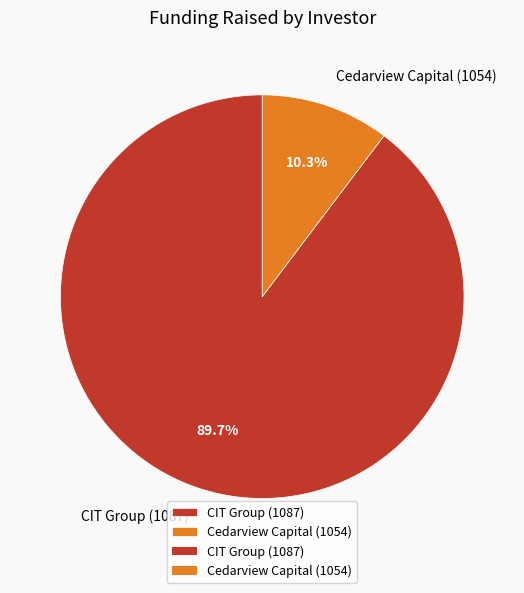

To the nearest percent, what portion does Cedarview Capital (1054) represent?

10%